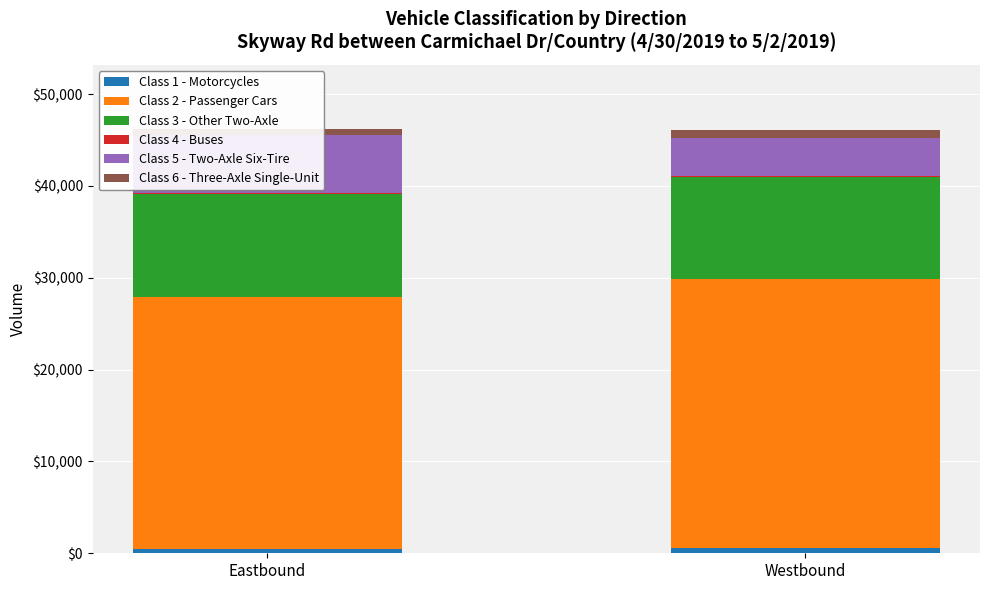

The value of Class 5 - Two-Axle Six-Tire at Eastbound is 2069. True or false?

False